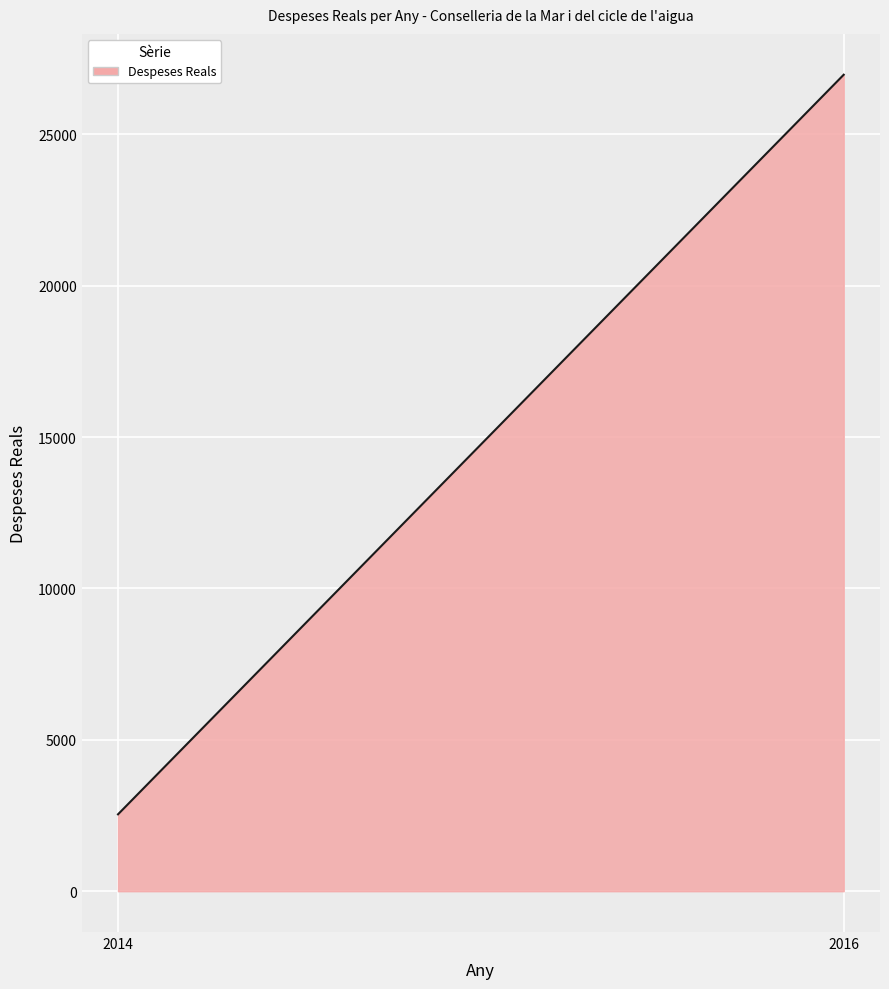

How many data points does each series have?

2